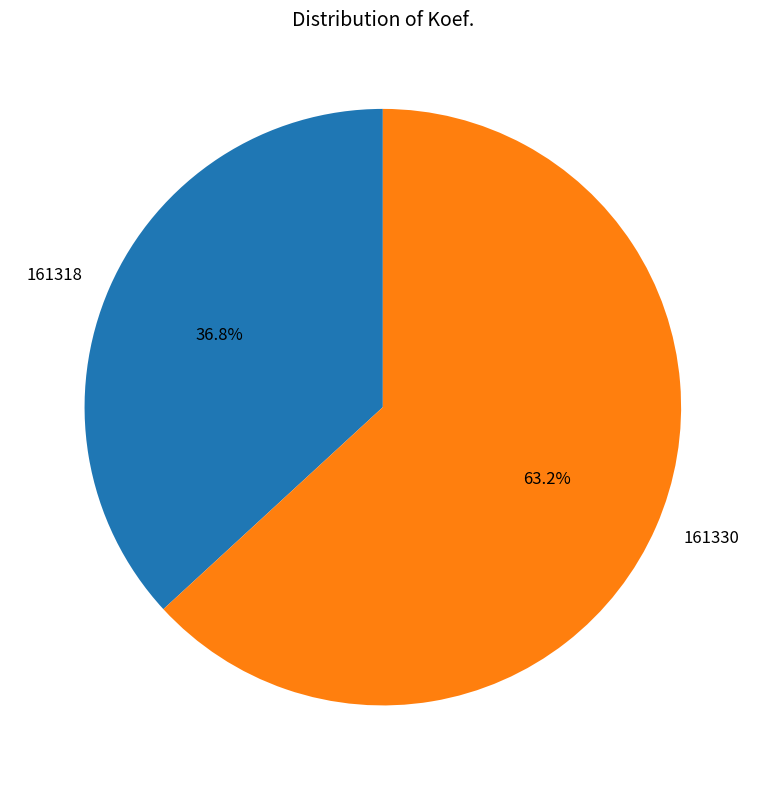

Which slice is the largest?

161330